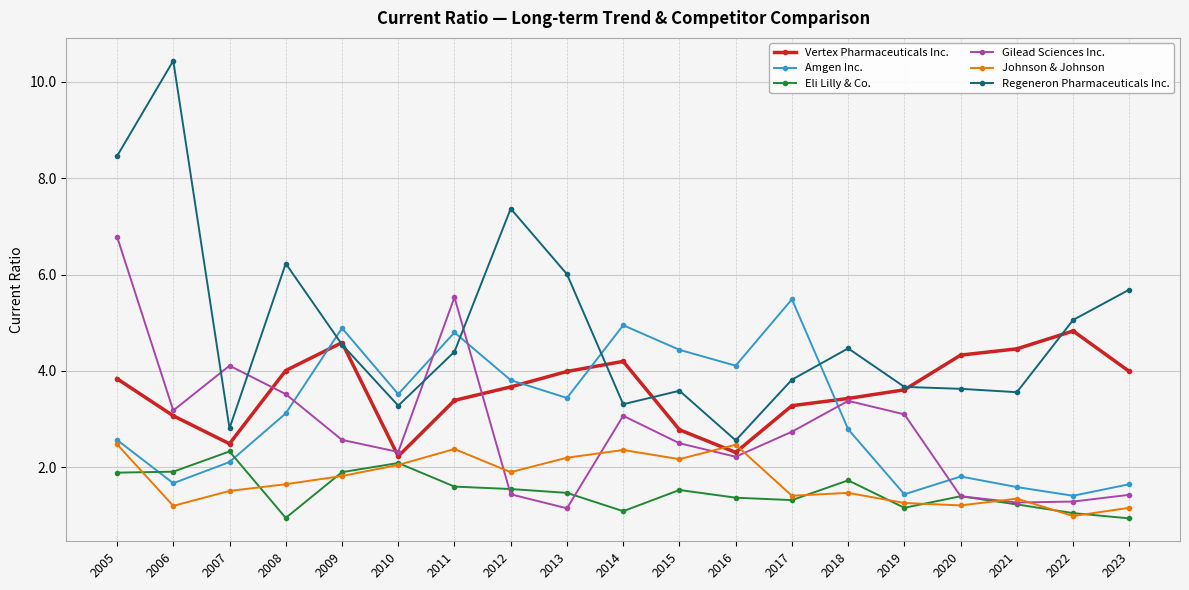

How many times do Amgen Inc. and Regeneron Pharmaceuticals Inc. cross each other?

4